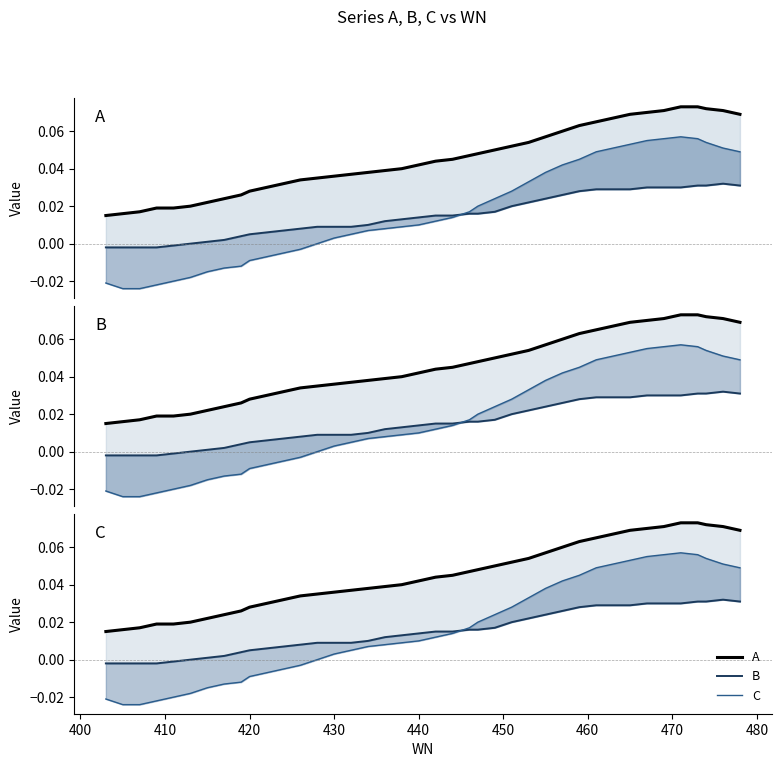

What is the sum of all A values?

1.8